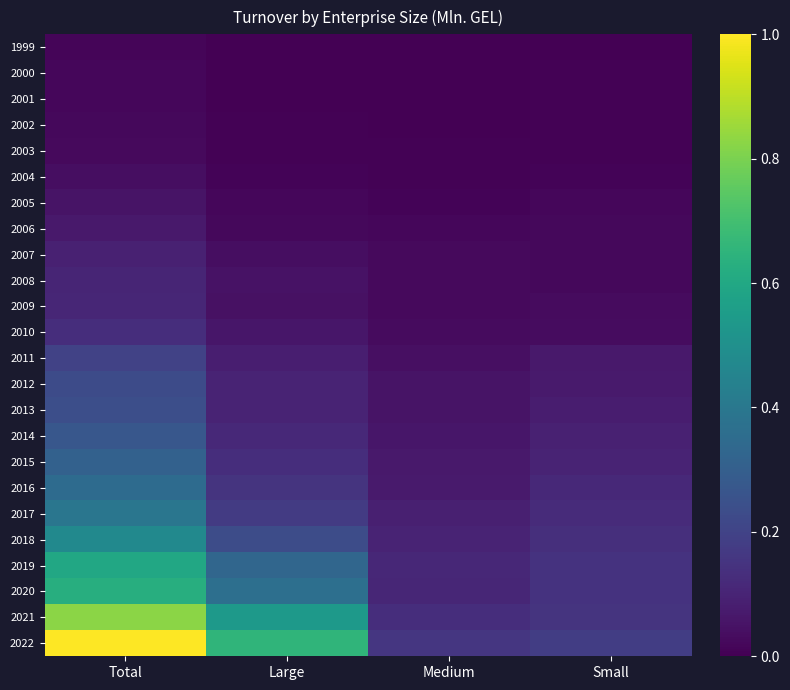

What is the total value across all series at Total?

6.2